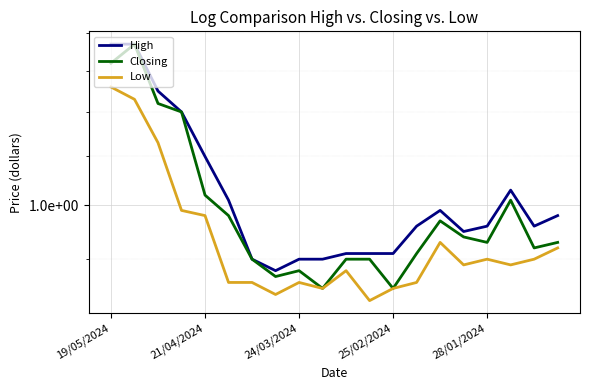

True or false: Closing and Low cross at least once.

False